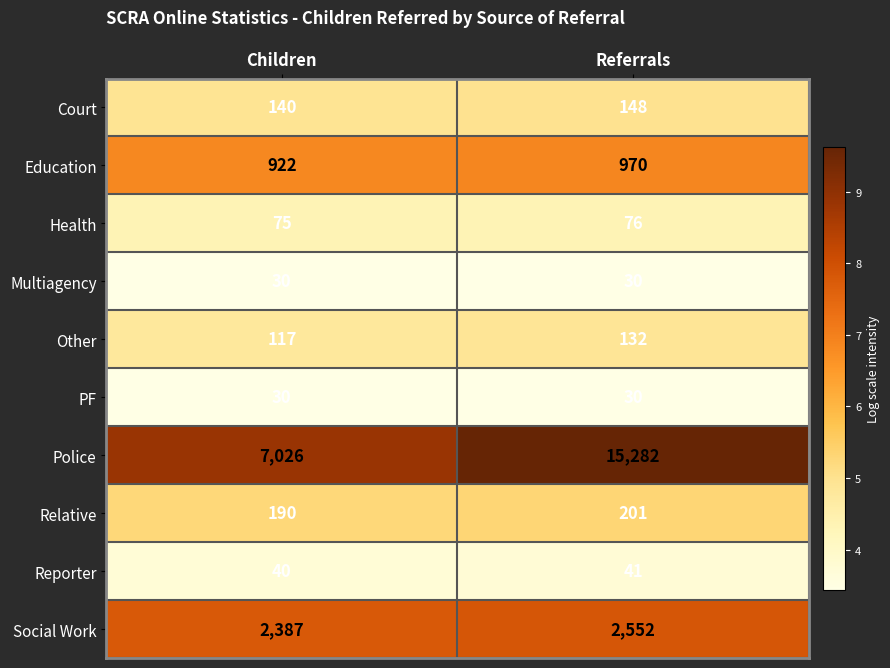

Reading left to right, what are all the values shown in this chart?

Court: 140	148
Education: 922	970
Health: 75	76
Multiagency: 30	30
Other: 117	132
PF: 30	30
Police: 7026	15282
Relative: 190	201
Reporter: 40	41
Social Work: 2387	2552